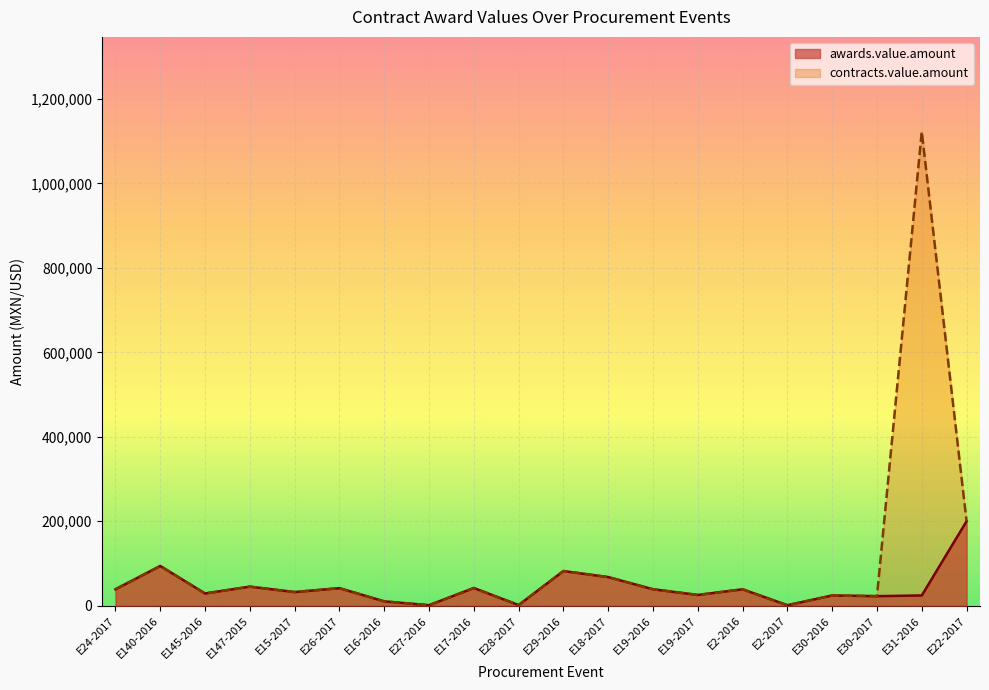

What is the highest value of the contracts.value.amount series?

1122322.2